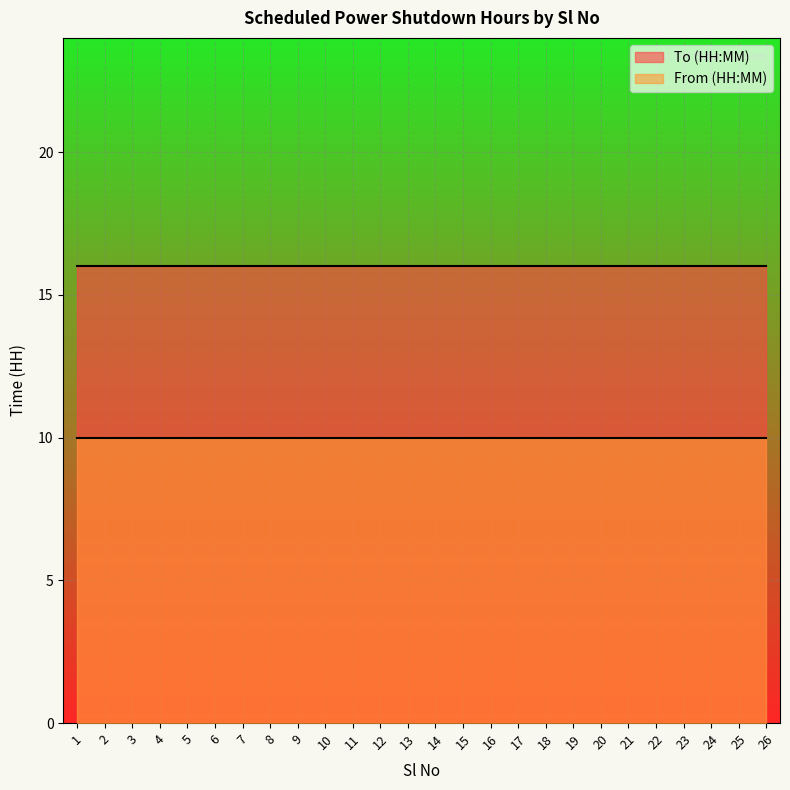

The From (HH:MM) series shows 17 at 5. True or false?

False